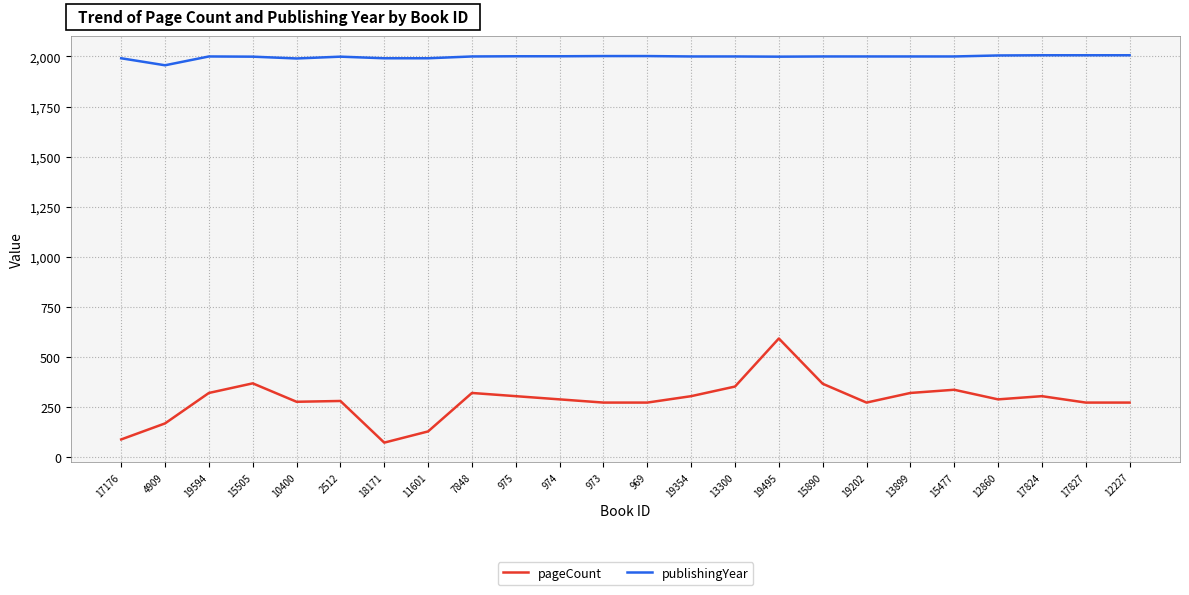

True or false: publishingYear has a value of 2006 at 17824.

True